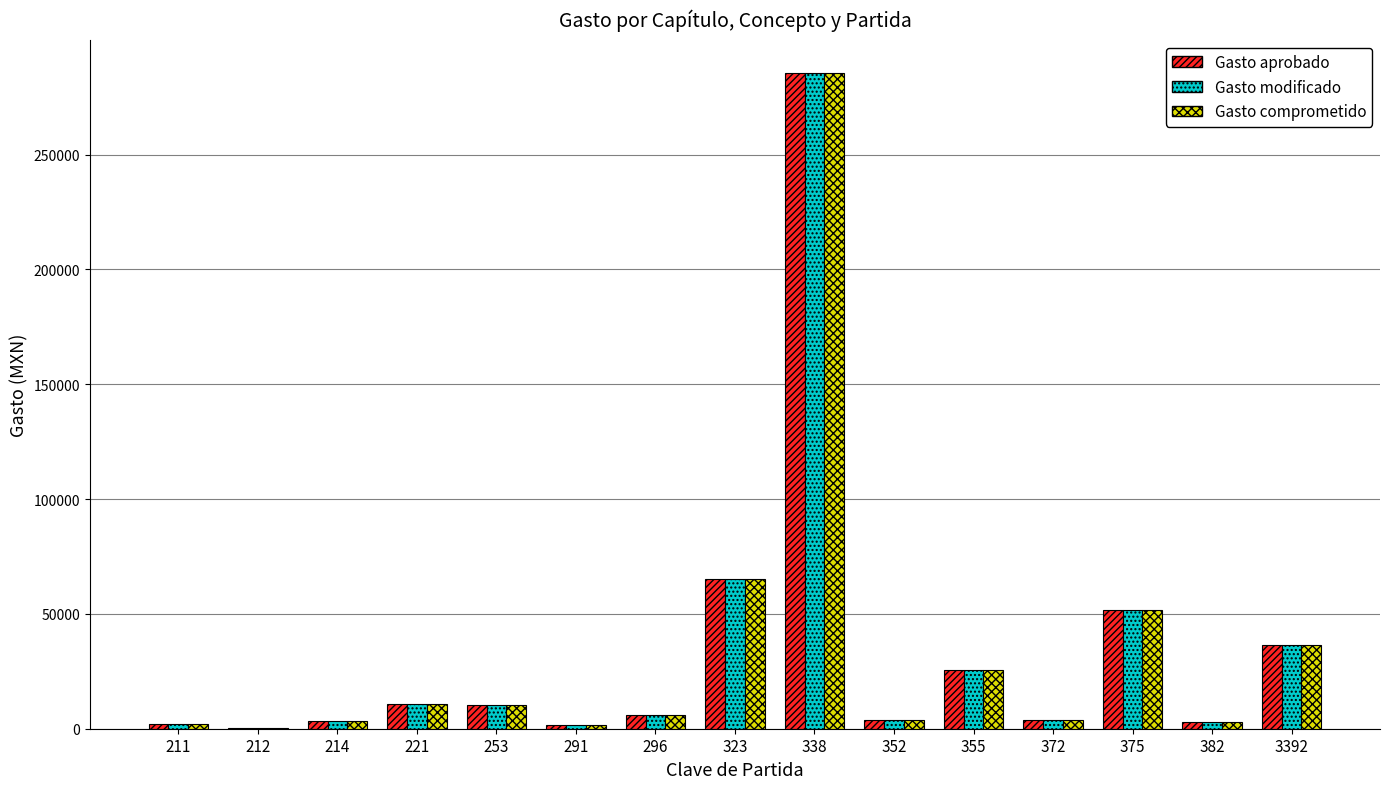

What is the sum of the Gasto aprobado values at 323 and 212?

65330